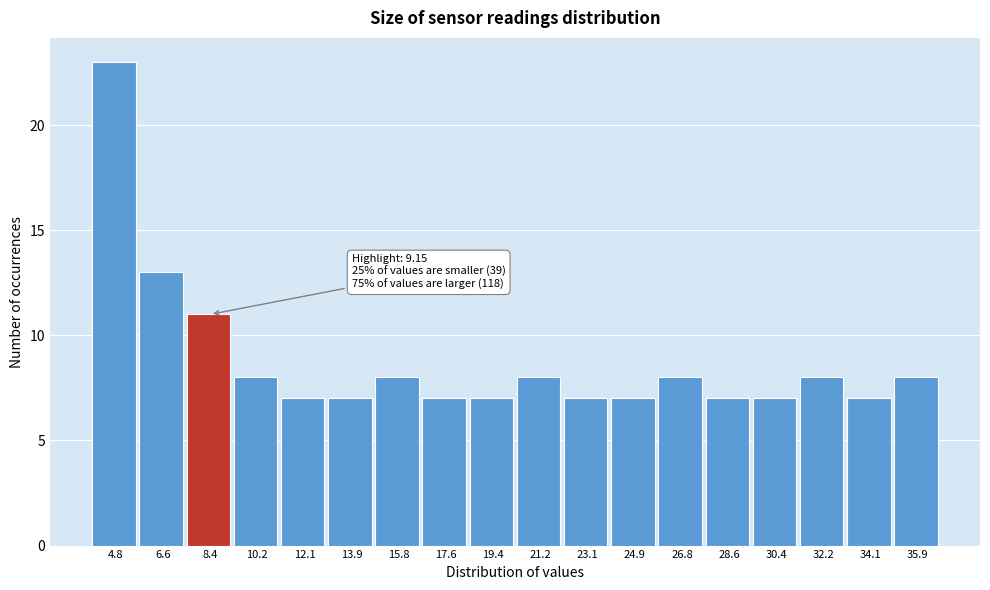

Reading left to right, list all the values displayed in this chart.

4.8=23	6.6=13	8.4=11	10.2=8	12.1=7	13.9=7	15.8=8	17.6=7	19.4=7	21.2=8	23.1=7	24.9=7	26.8=8	28.6=7	30.4=7	32.2=8	34.1=7	35.9=8